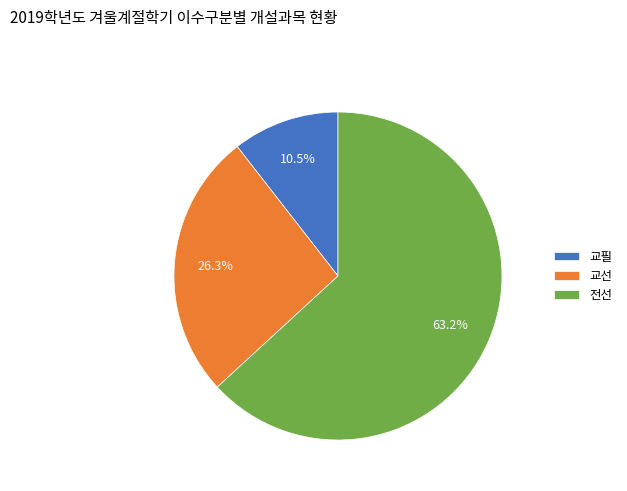

To the nearest percent, what is the average slice percentage?

33%